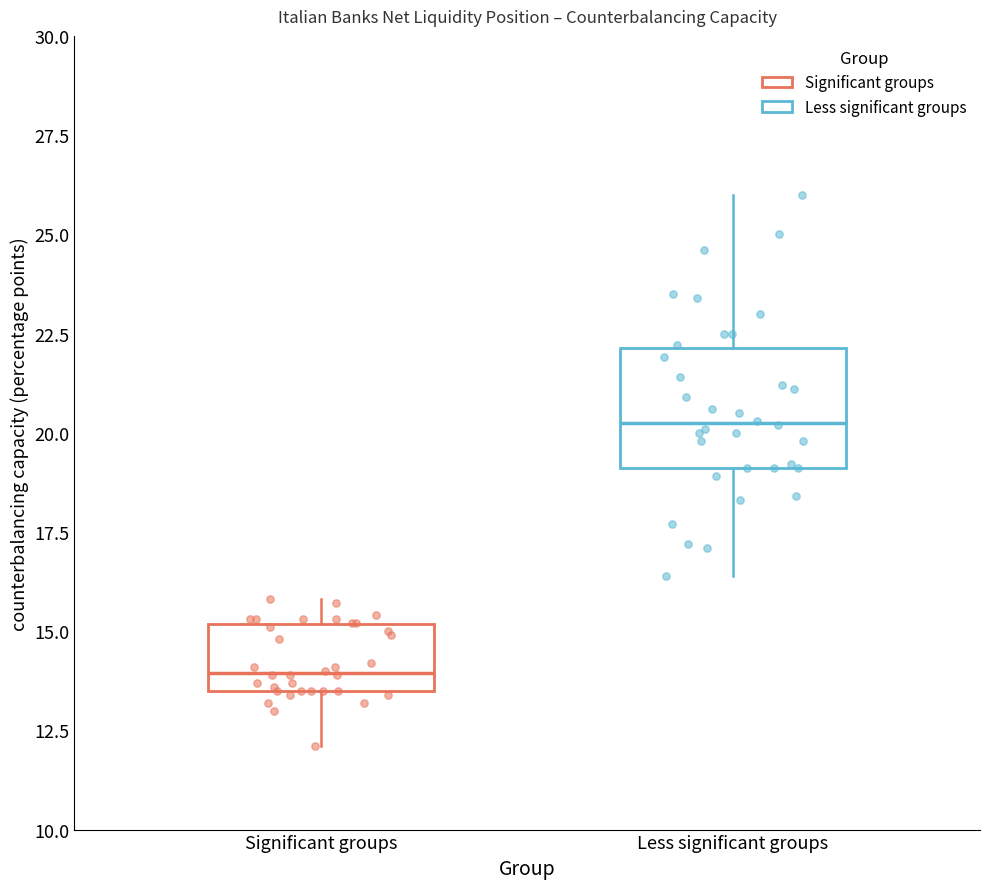

Reading left to right, read every box against the y-axis: the position of its median line, the range the box covers, and the ends of its whiskers. The values are not printed on the chart, so give them approximately, as read against the axis.

Significant groups: median 14.0, box 13.5 to 15.0, whiskers 12.0 to 16.0
Less significant groups: median 20.5, box 19.0 to 22.0, whiskers 16.5 to 26.0